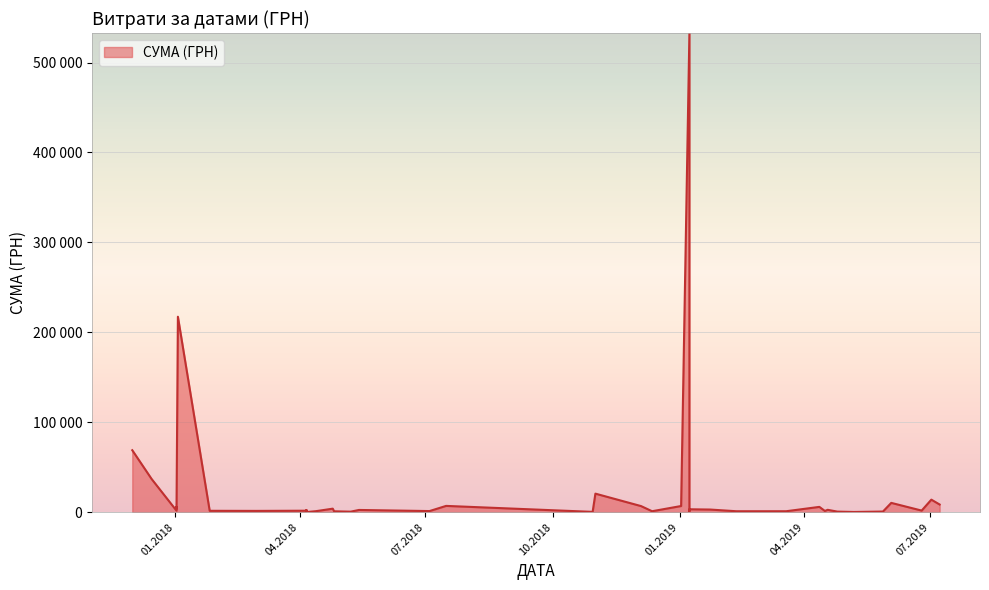

Is it true that the value at 14.05.2018 is 4285.2?

False